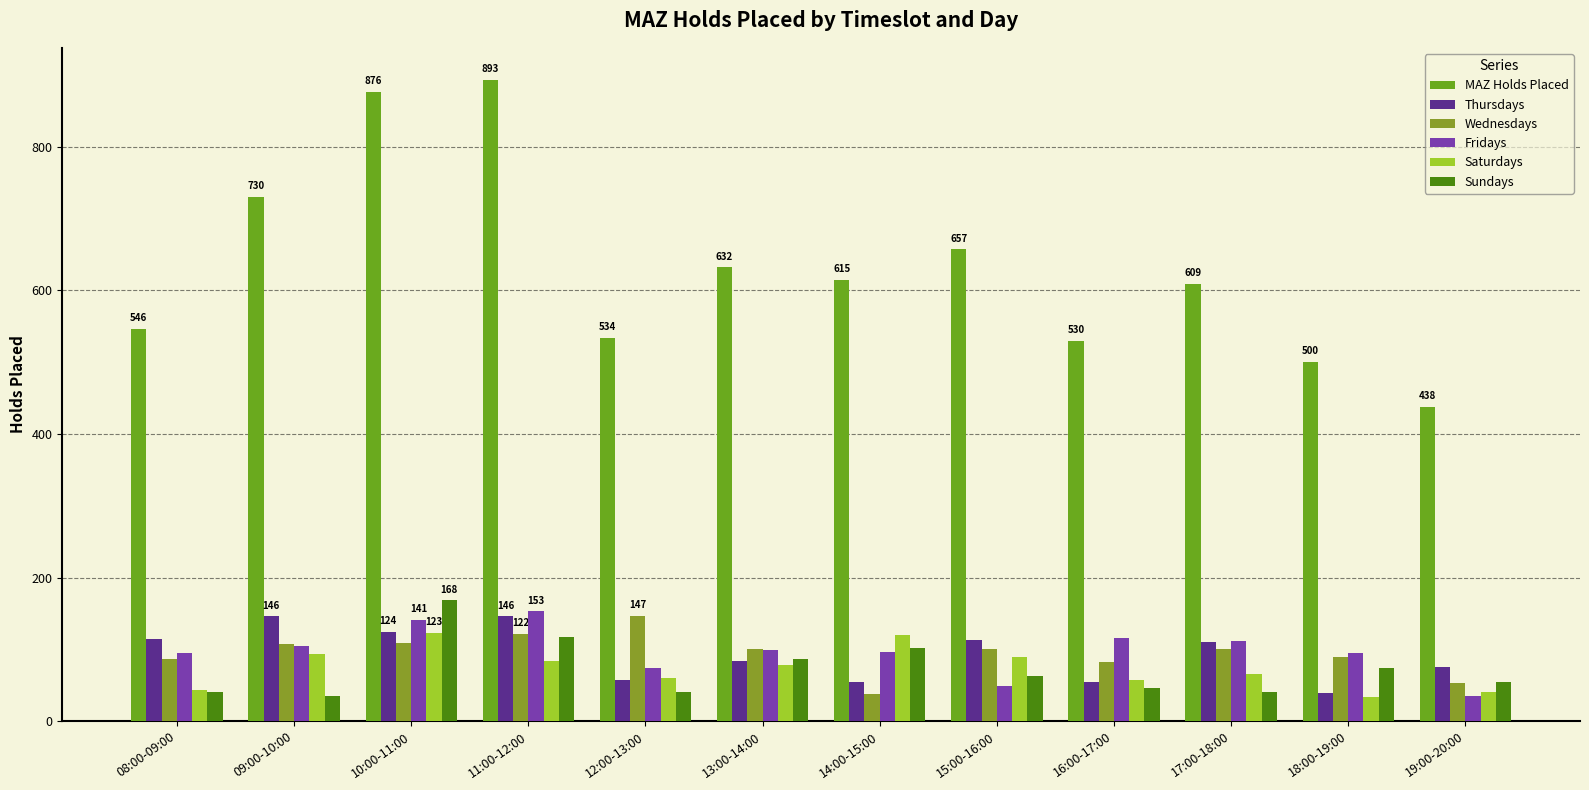

At which label is MAZ Holds Placed closest to 665?

15:00-16:00